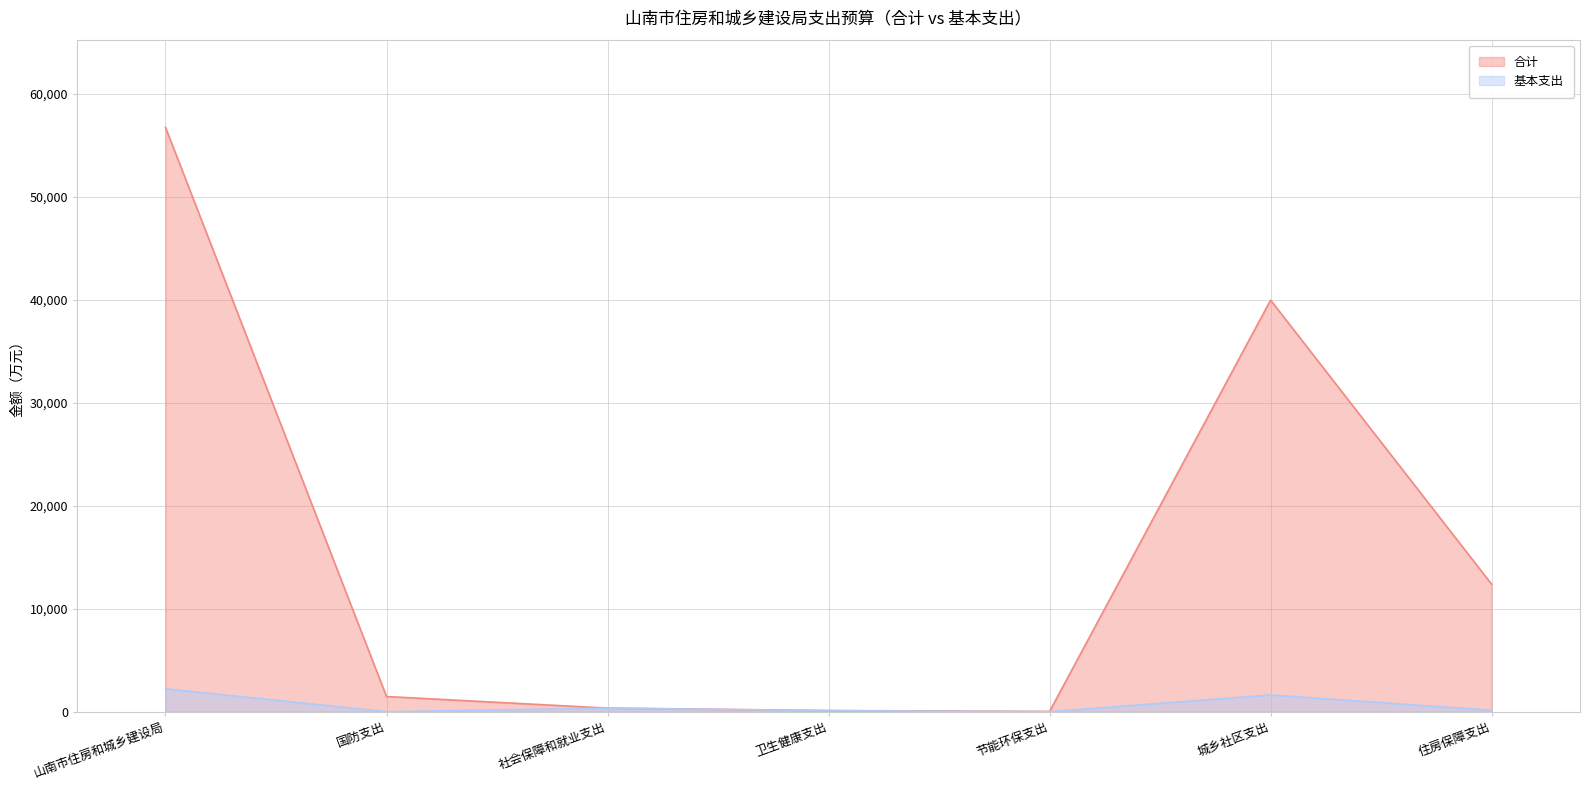

What is the total value across all series at 山南市住房和城乡建设局?

58976.9